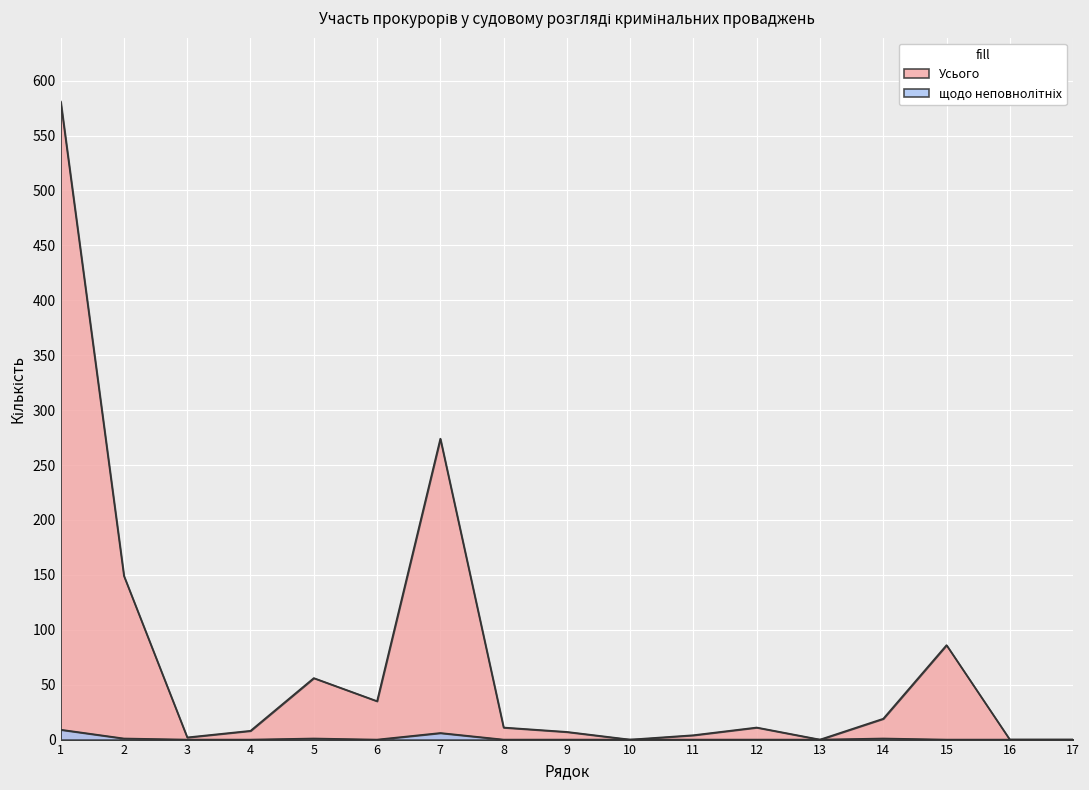

In щодо неповнолітніх, how many points are higher than both neighbors (excluding endpoints)?

3